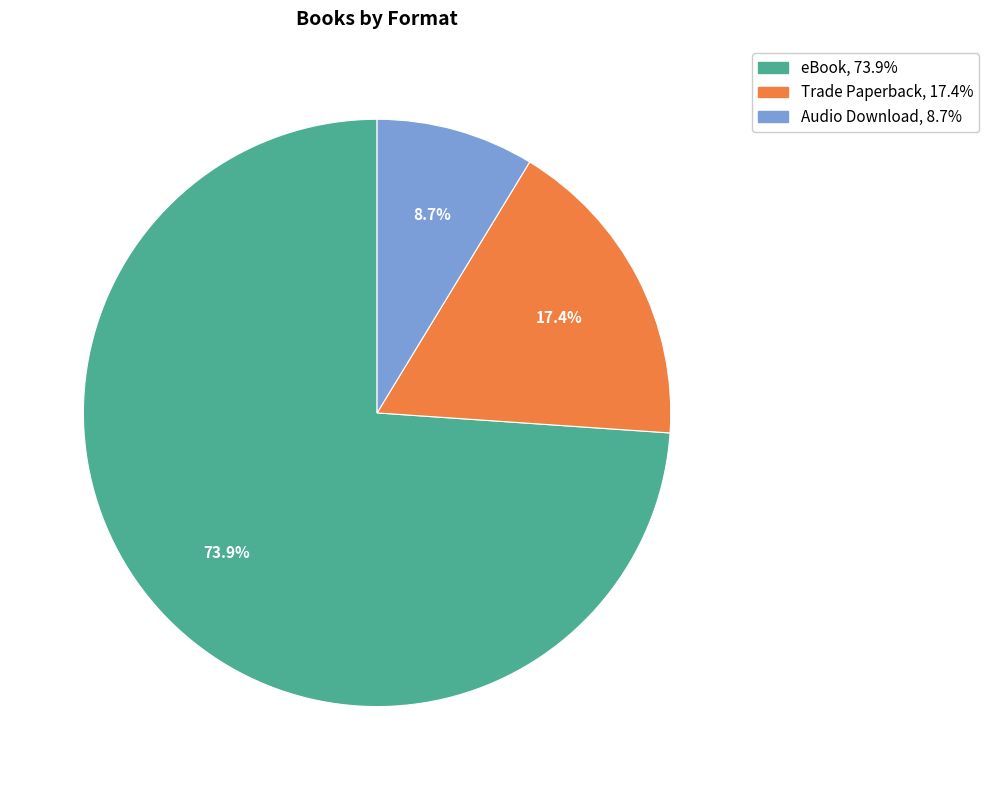

Is the sum of Trade Paperback and Audio Download greater than half?

No